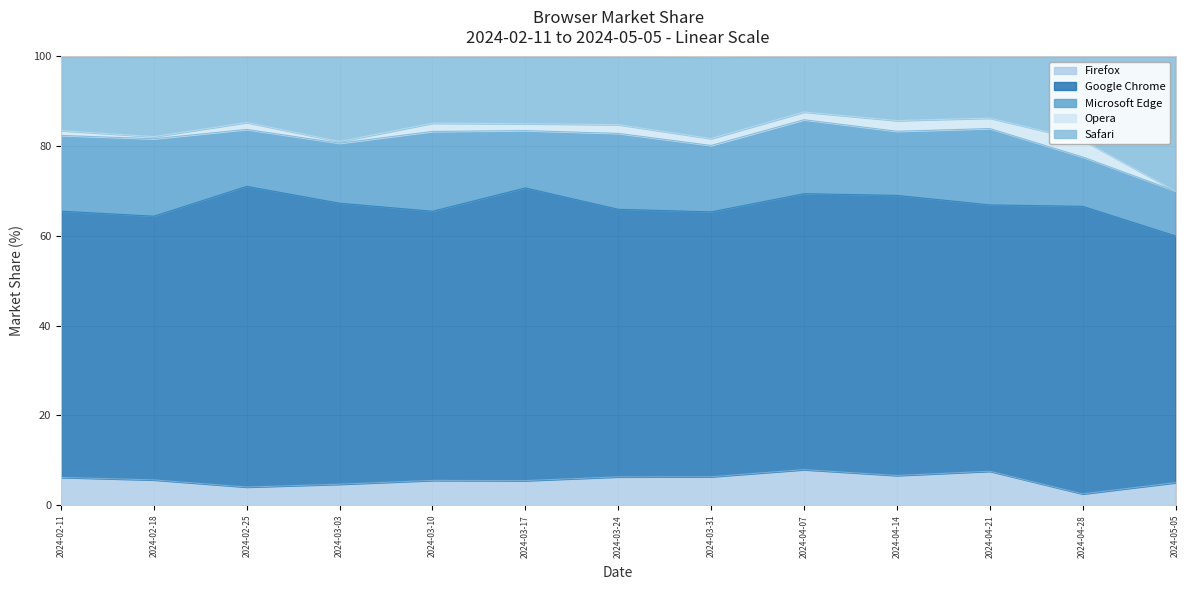

How many series are shown in this chart?

5